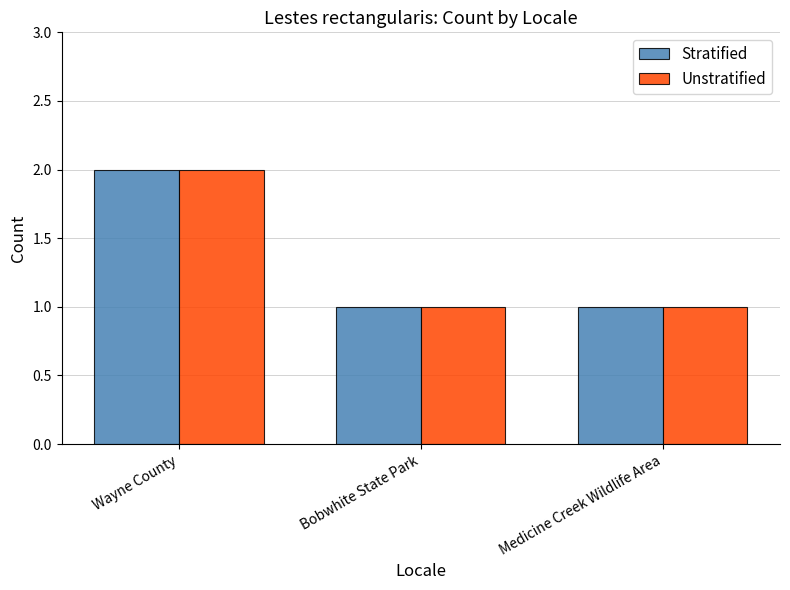

What is the sum of all Stratified values?

4